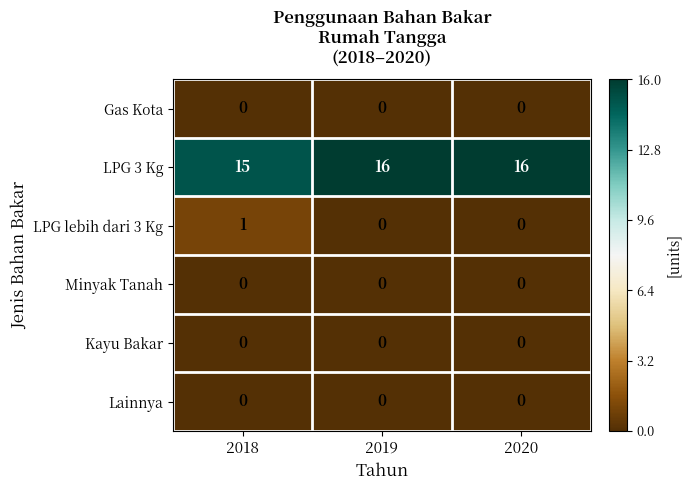

Reading left to right, transcribe all the data shown in this chart.

Gas Kota: 0	0	0
LPG 3 Kg: 15	16	16
LPG lebih dari 3 Kg: 1	0	0
Minyak Tanah: 0	0	0
Kayu Bakar: 0	0	0
Lainnya: 0	0	0